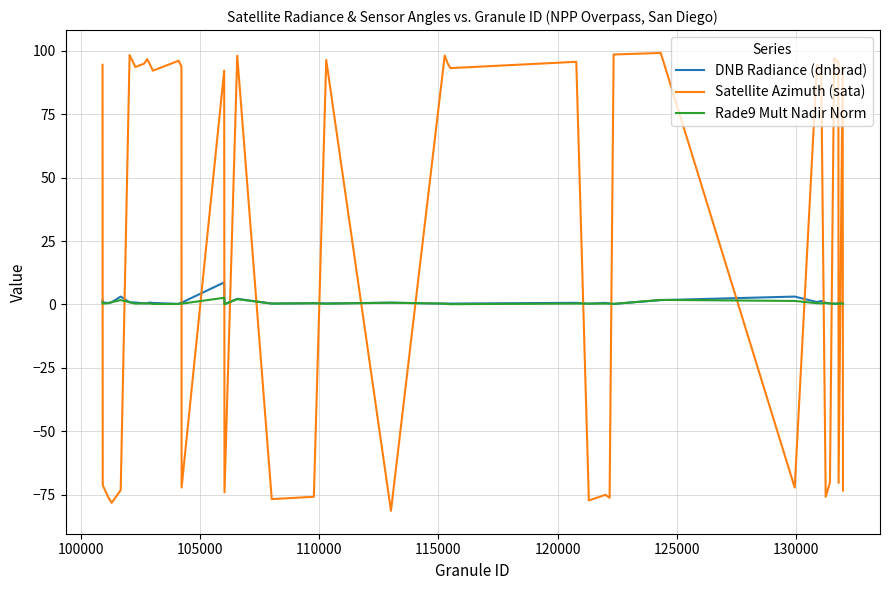

What is the difference between the second highest and second lowest values in the DNB Radiance (dnbrad) series?

2.9